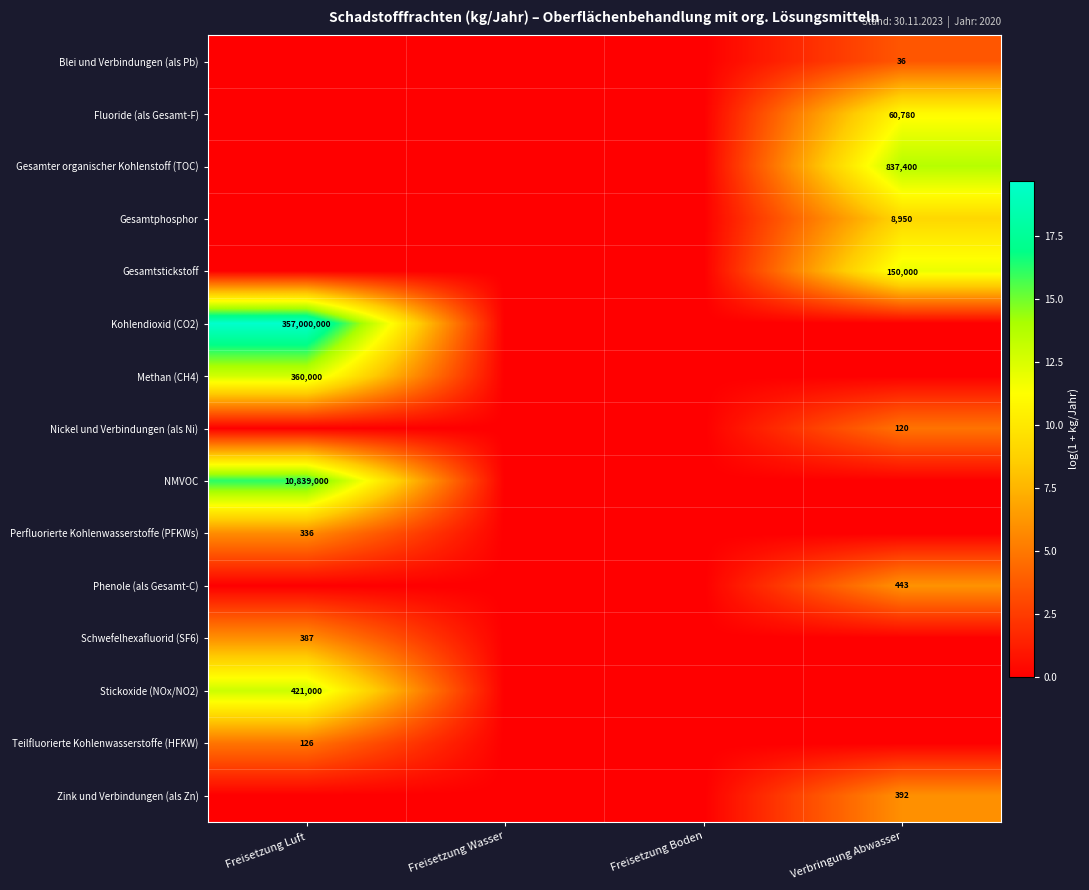

The value of Nickel und Verbindungen (als Ni) at Verbringung Abwasser is 120. True or false?

True